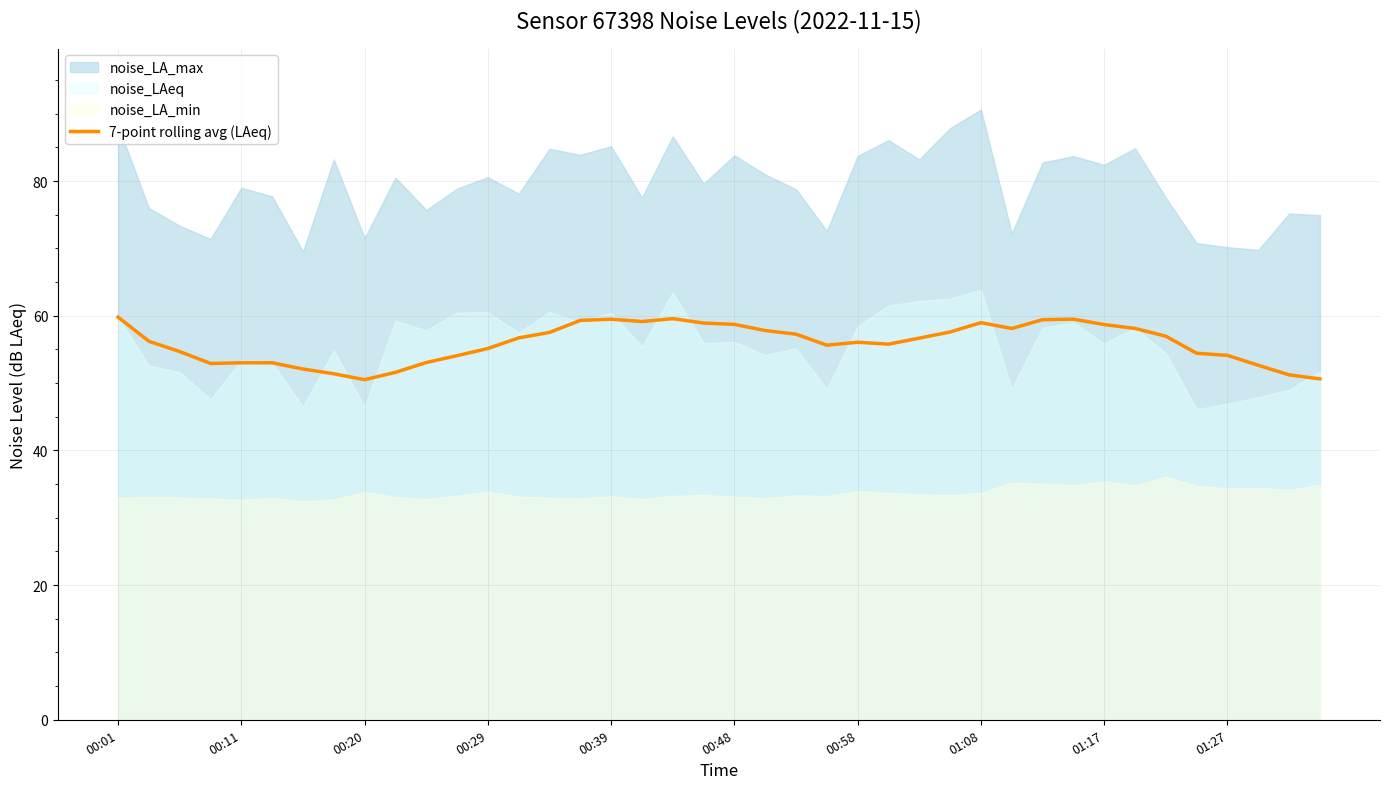

What is the highest value of the 7-point rolling avg (LAeq) series?

59.8